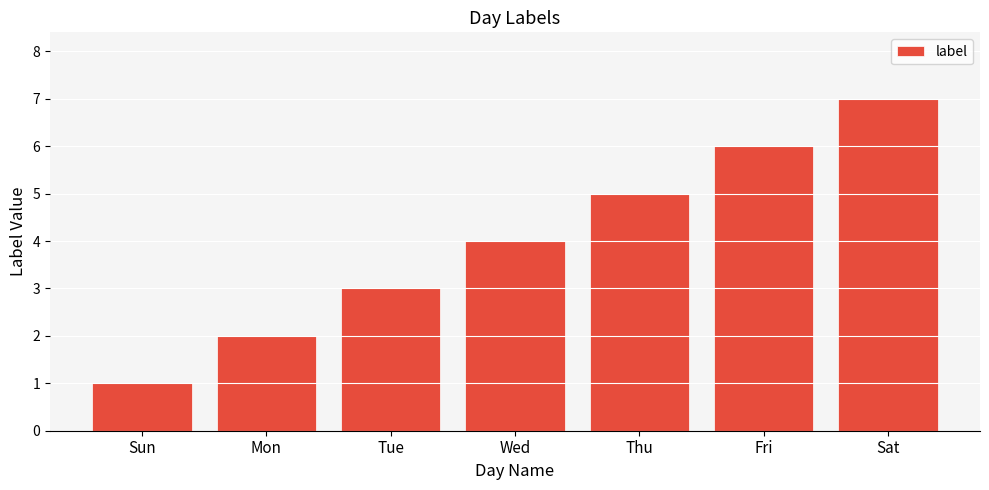

What is the maximum value shown in the chart?

7